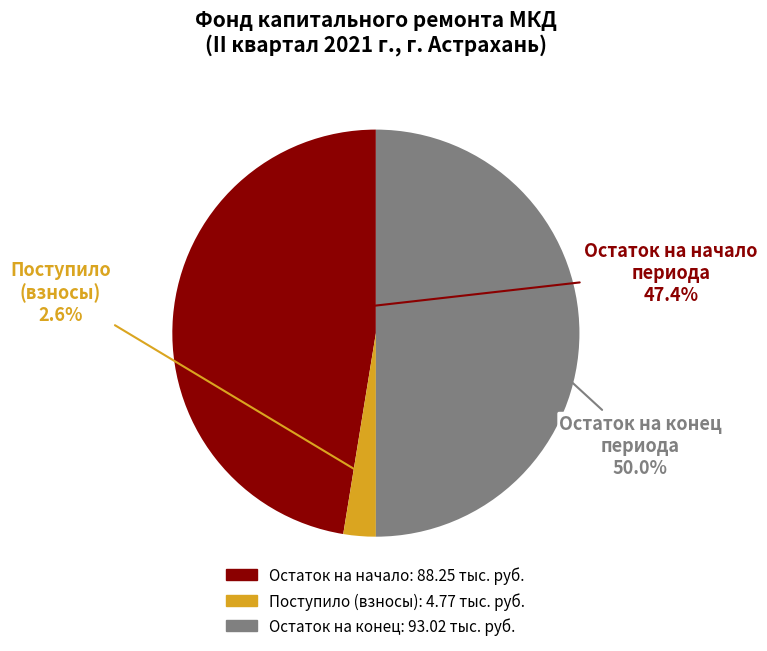

How many slices are in this pie chart?

3